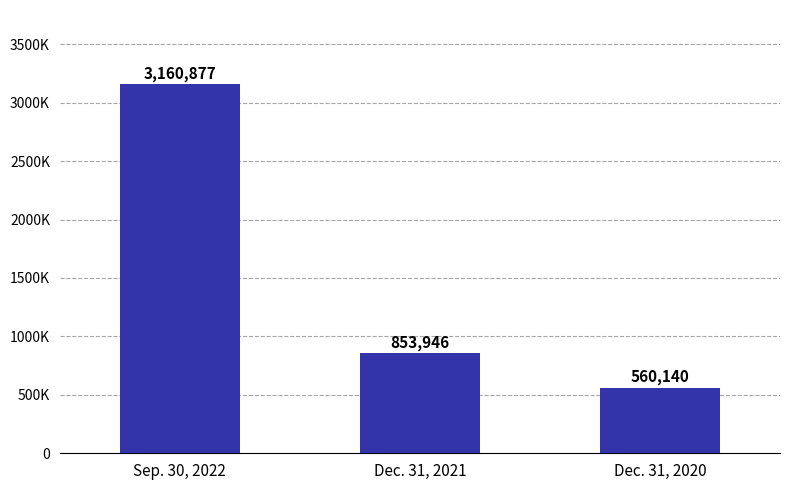

Reading left to right, extract all data points from this chart.

3160877	853946	560140